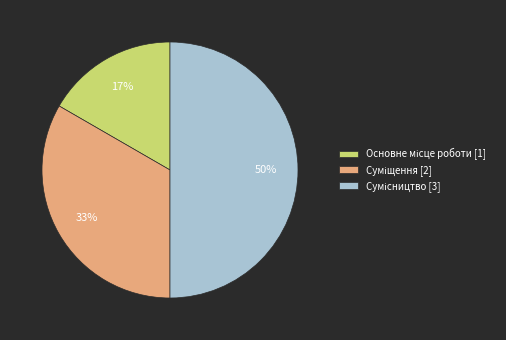

How many segments does this pie chart have?

3